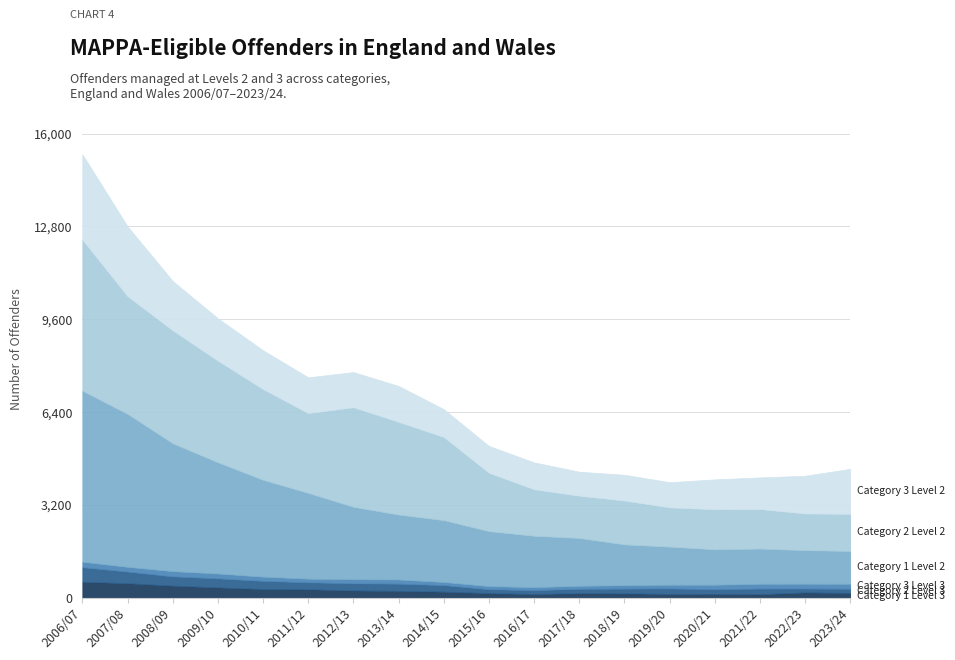

True or false: Category 2 Level 3 has more than 2 points higher than both neighbors.

False